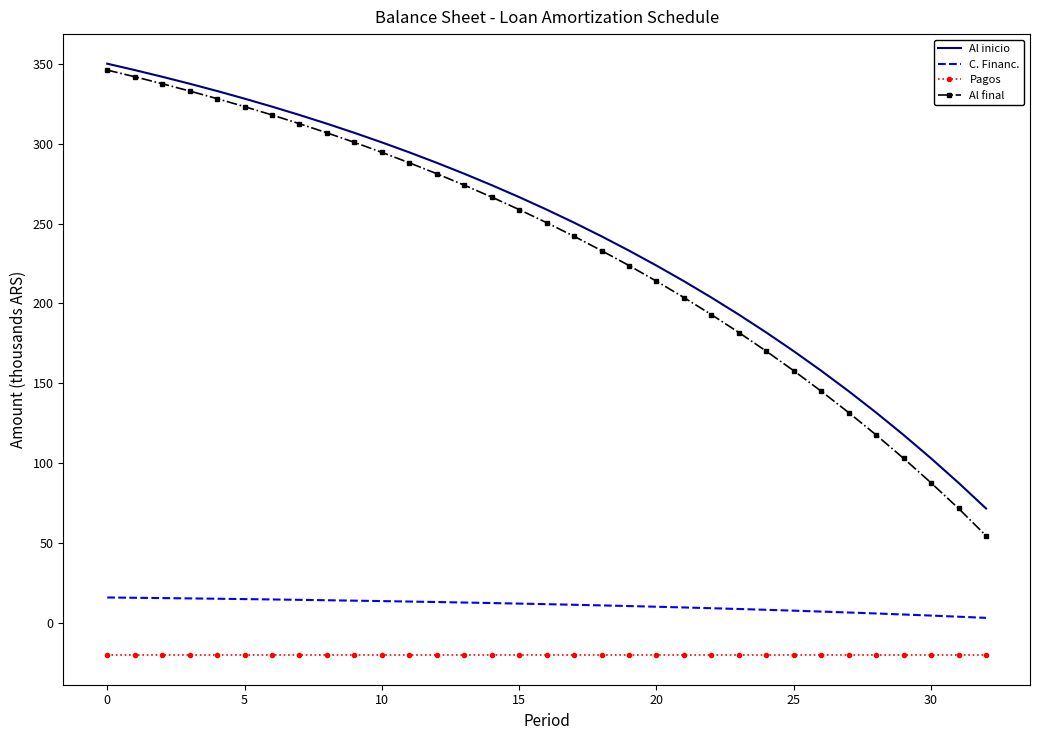

Which series has the largest range (max minus min)?

Al final